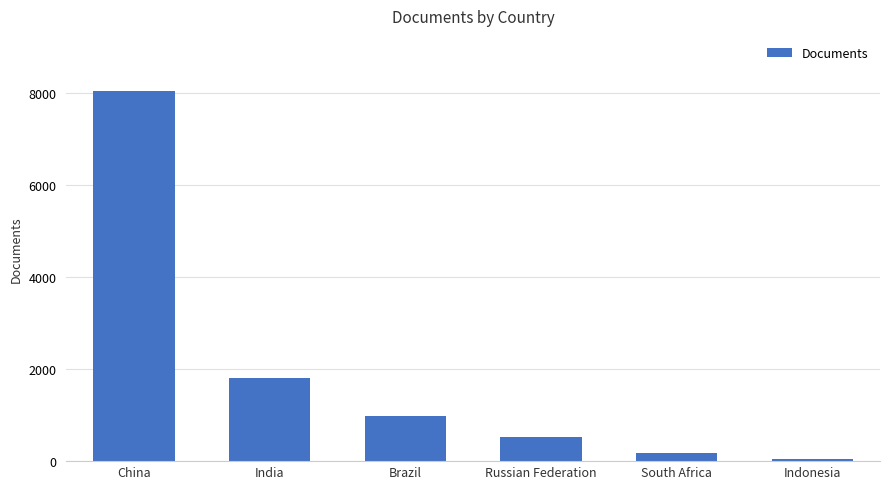

What is the difference between the values at Russian Federation and South Africa?

329